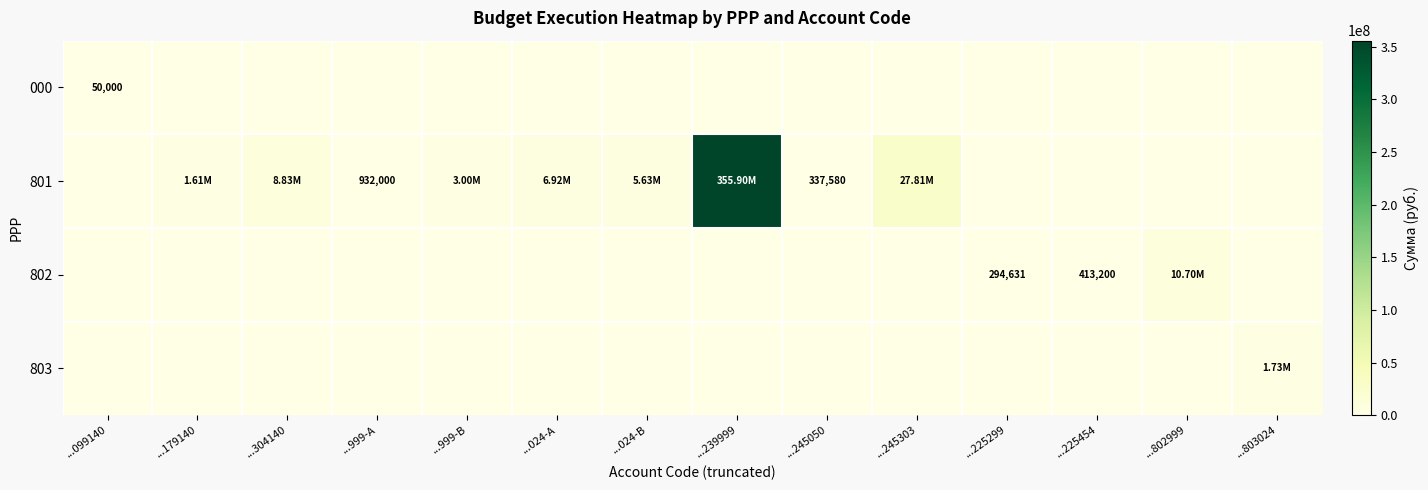

What is the maximum value for 802?

10701400.0